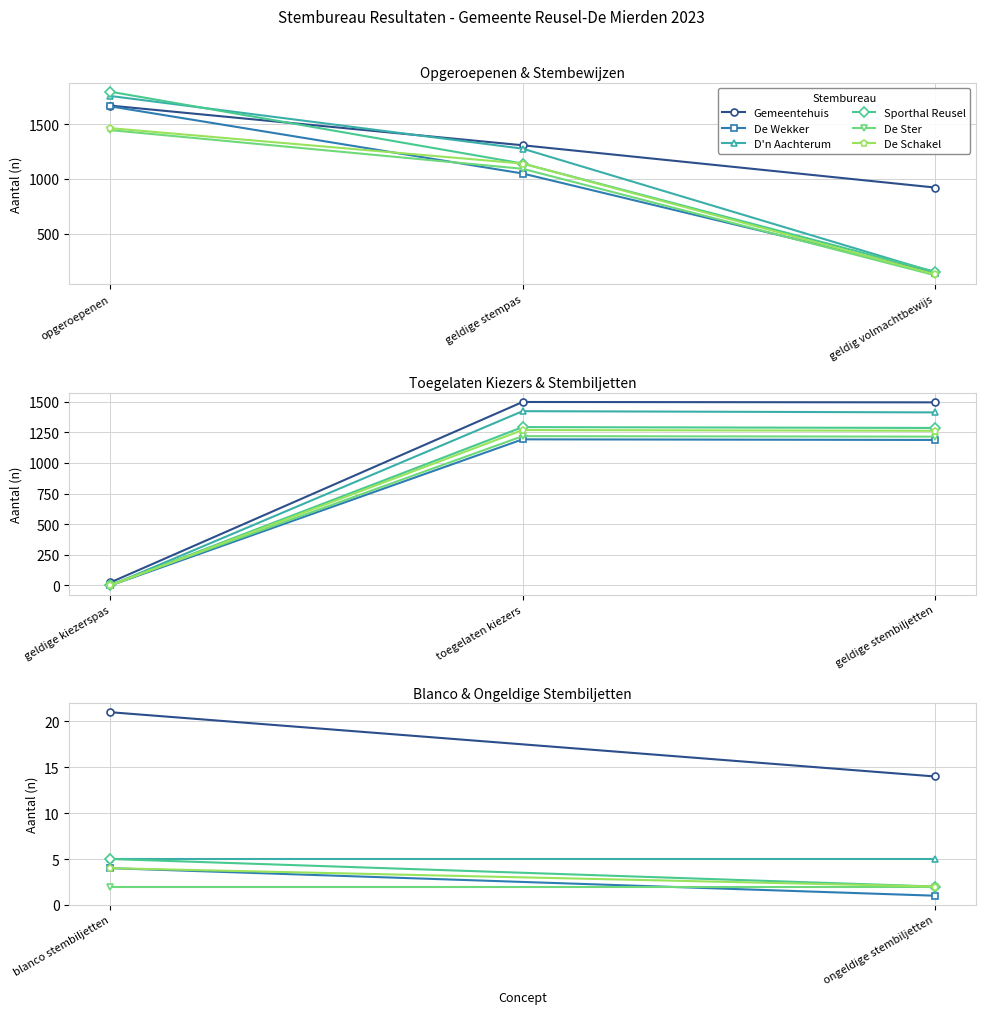

Which series has the largest total across all categories?

Gemeentehuis